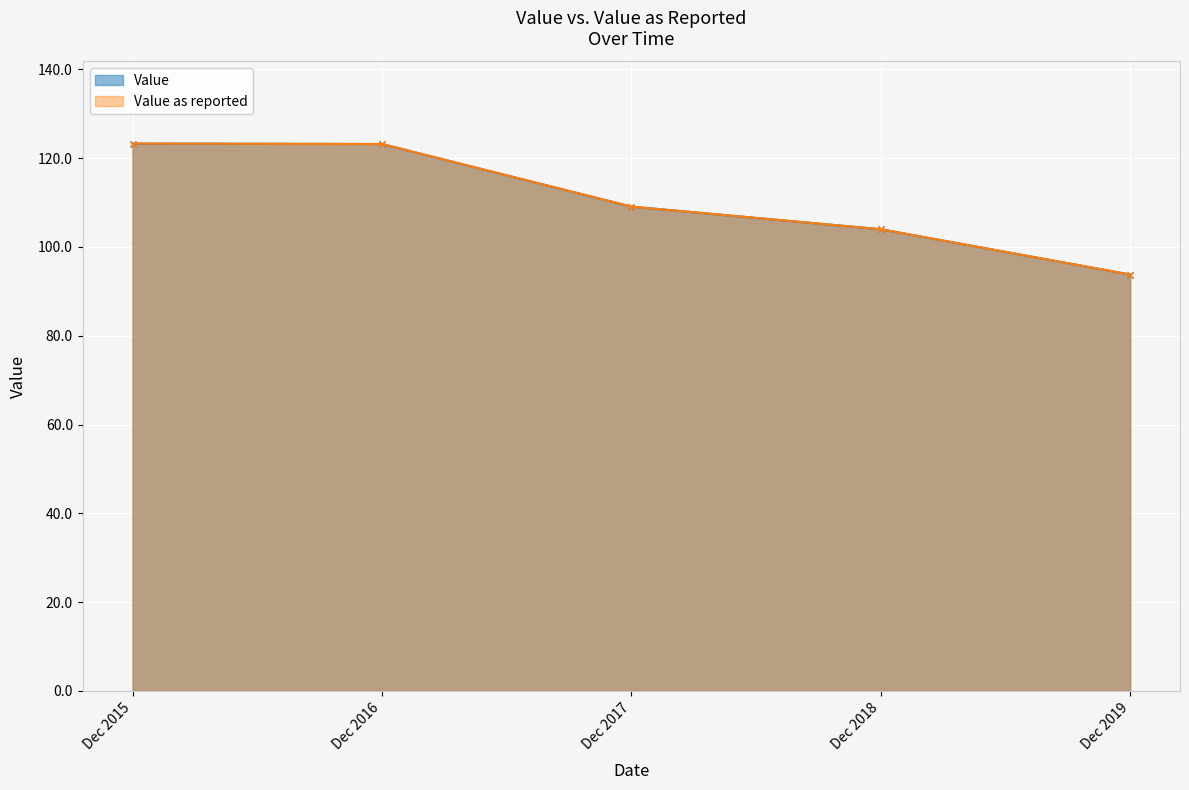

What is the greatest value displayed?

123.3